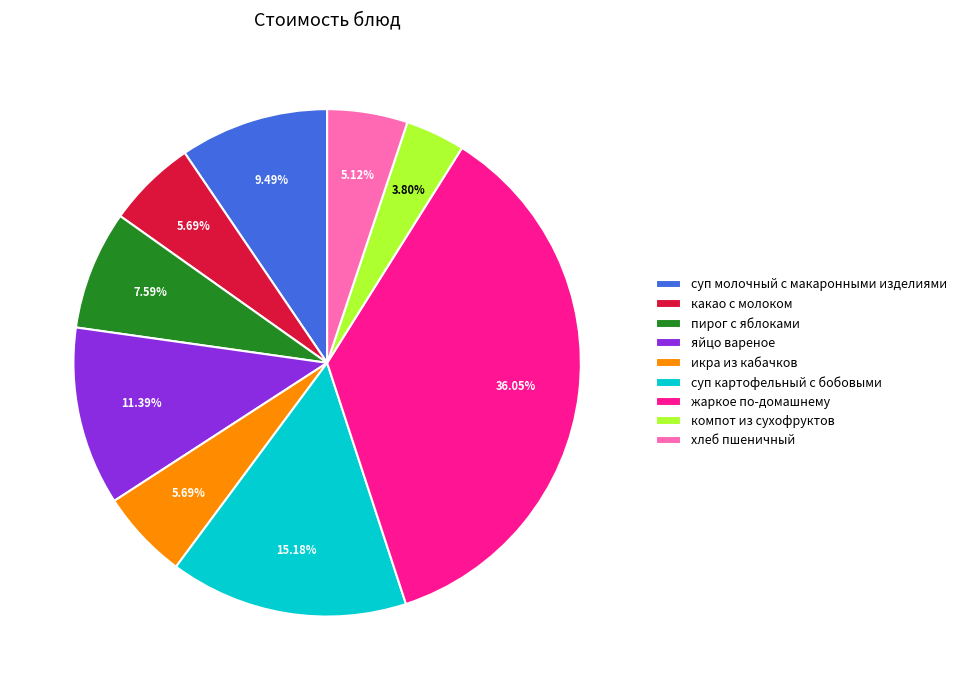

True or false: суп картофельный с бобовыми accounts for 3% of the total.

False